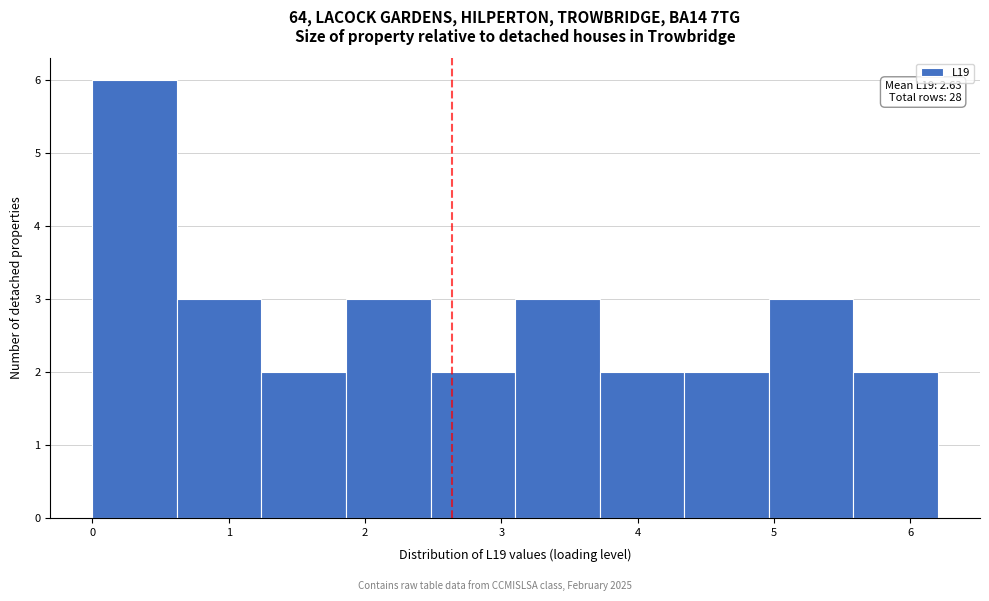

Which range on the x-axis has the tallest bar?

0.0 to 0.6